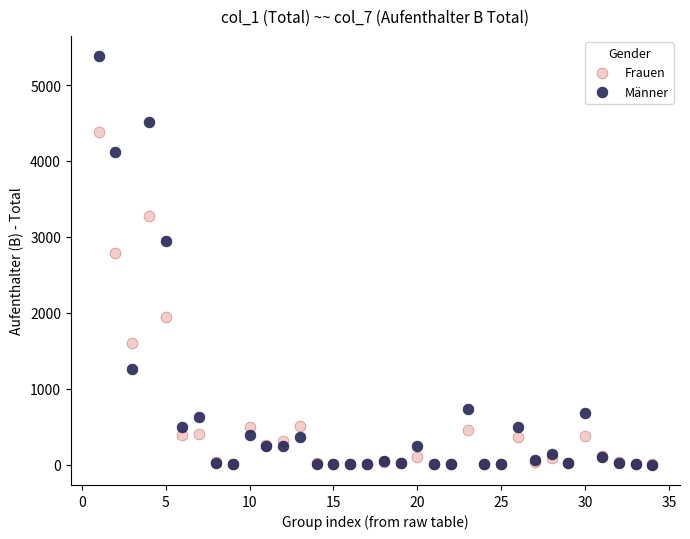

What are all the series names shown in the legend?

Frauen, Männer